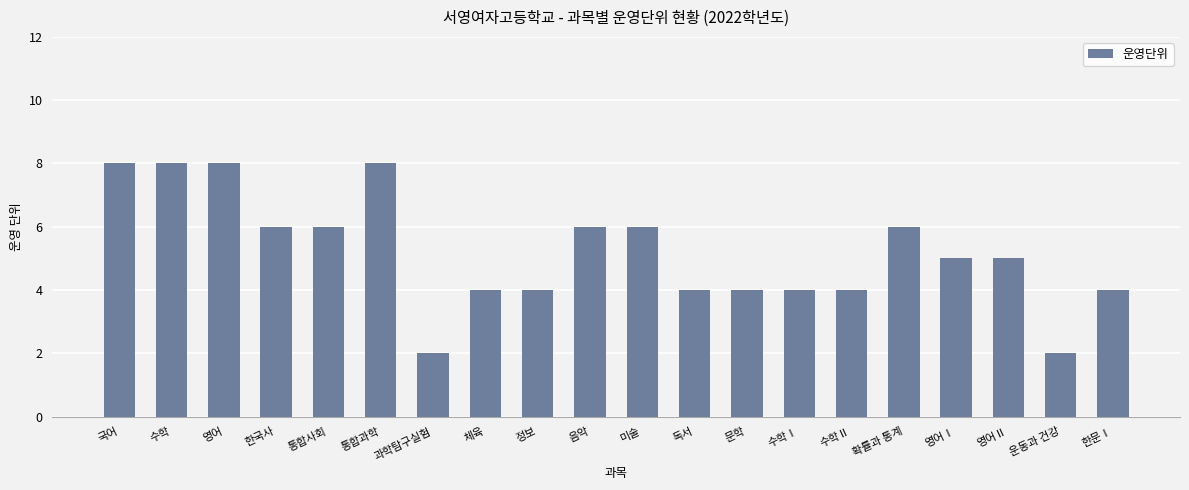

Reading left to right, list all the values displayed in this chart.

국어=8	수학=8	영어=8	한국사=6	통합사회=6	통합과학=8	과학탐구실험=2	체육=4	정보=4	음악=6	미술=6	독서=4	문학=4	수학Ⅰ=4	수학Ⅱ=4	확률과 통계=6	영어Ⅰ=5	영어Ⅱ=5	운동과 건강=2	한문Ⅰ=4